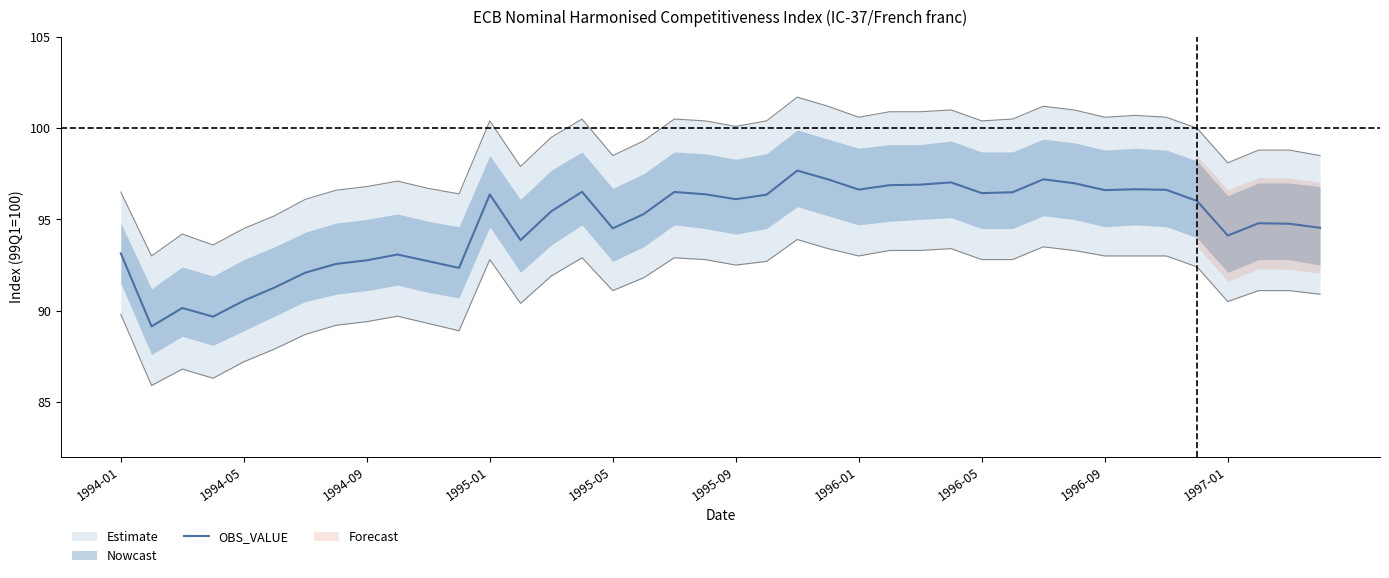

What is the difference between the second highest and minimum values?

8.1